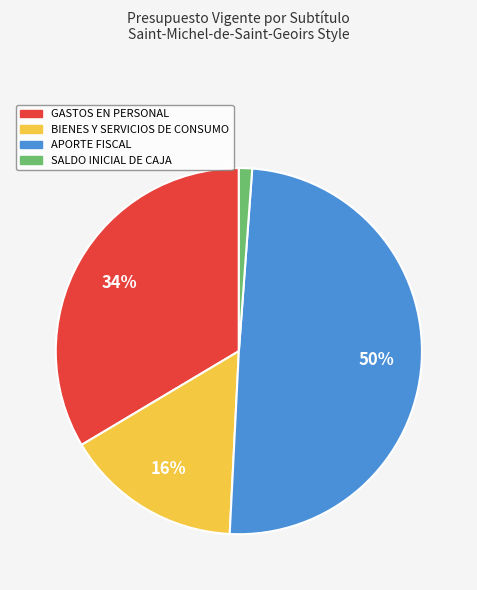

Which has a higher value, GASTOS EN PERSONAL or SALDO INICIAL DE CAJA?

GASTOS EN PERSONAL